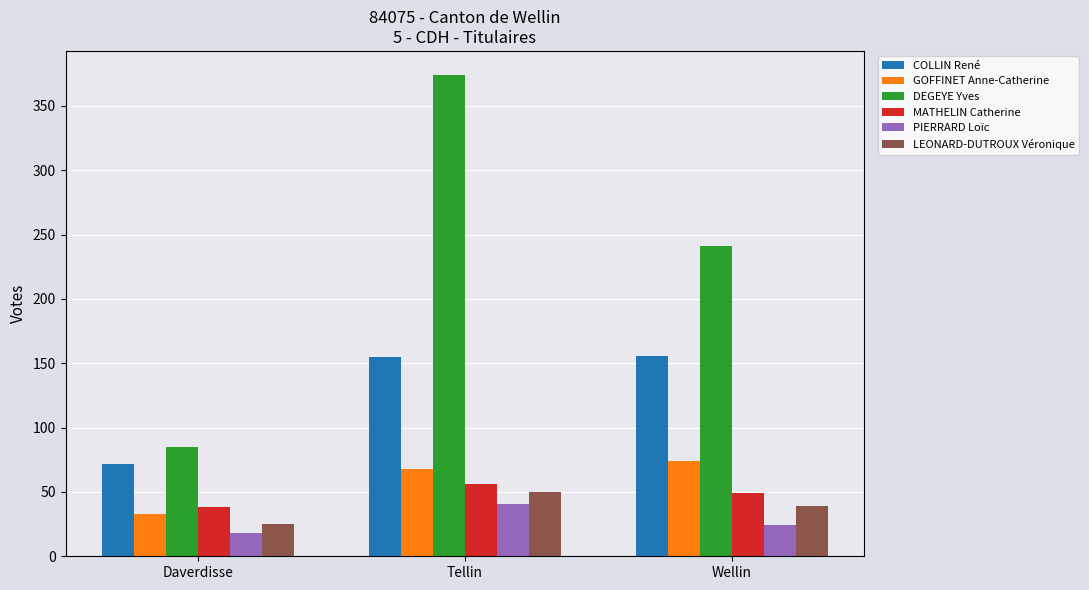

True or false: GOFFINET Anne-Catherine has a value of 74 at Wellin.

True